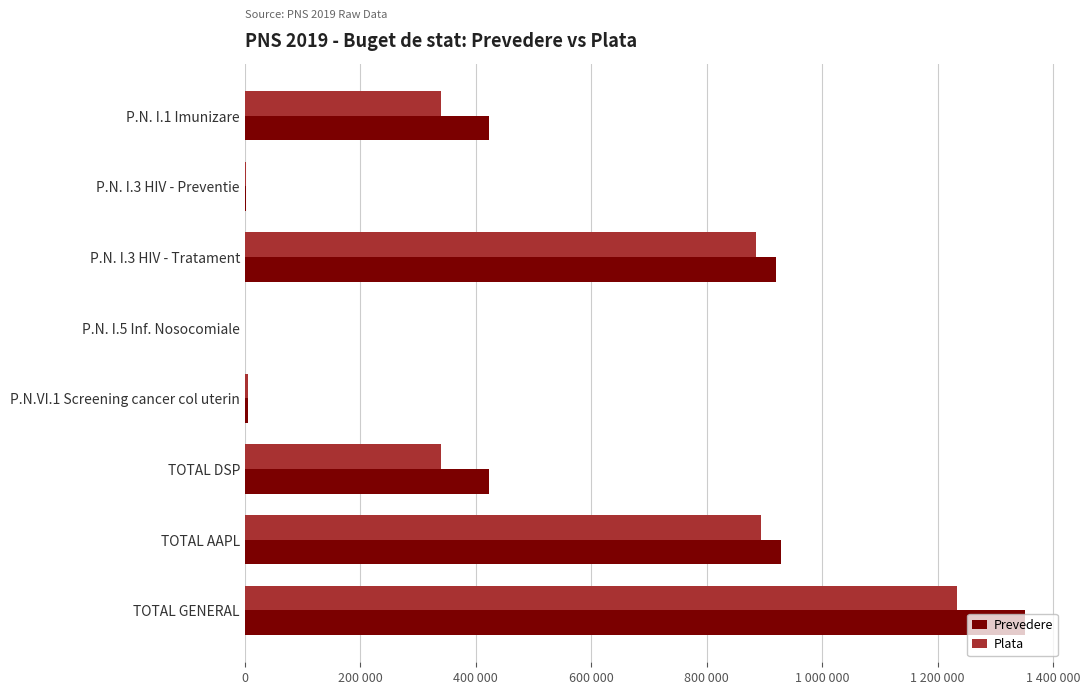

What are all the series names shown in the legend?

Prevedere, Plata